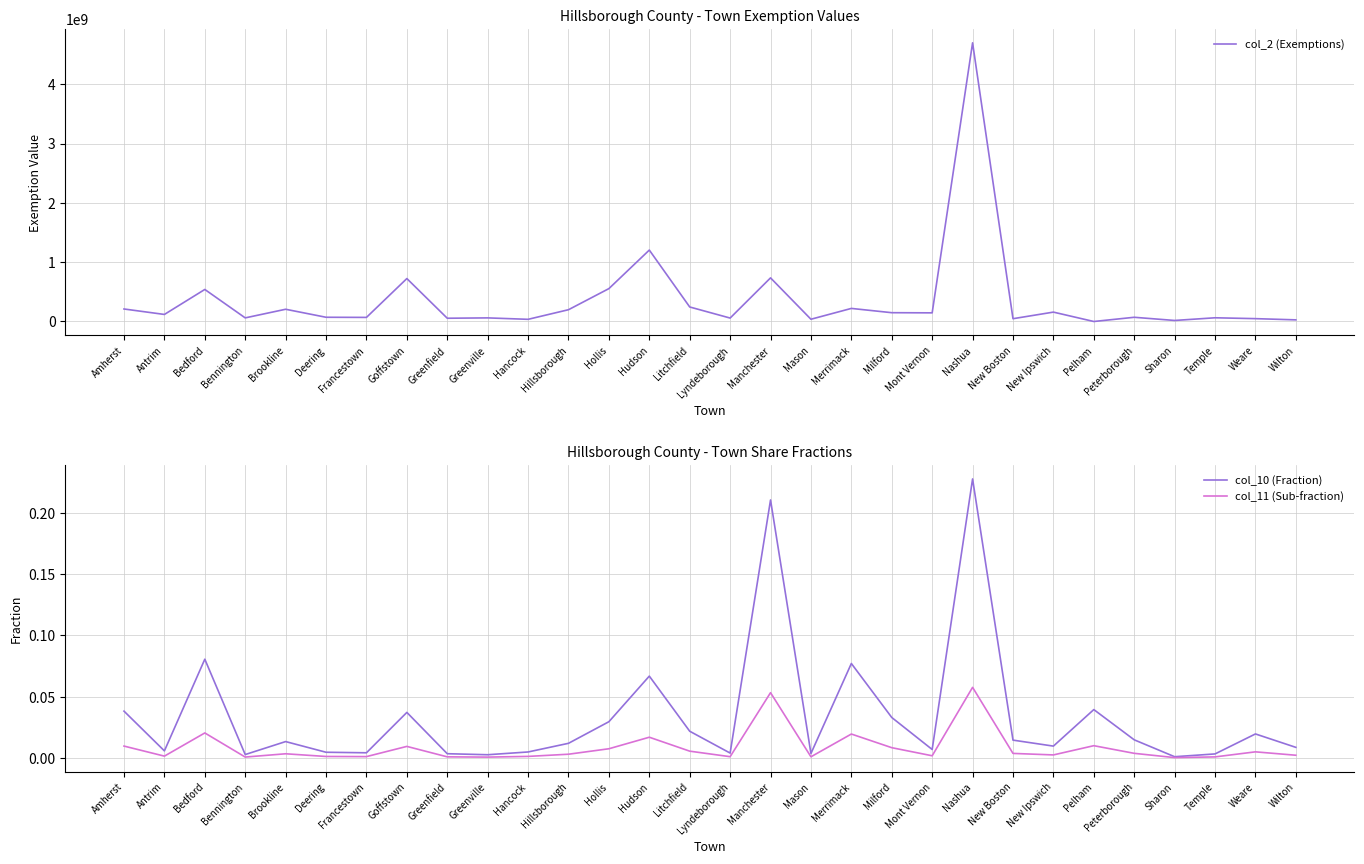

True or false: col_11 (Sub-fraction) has more than 0 points higher than both neighbors.

True